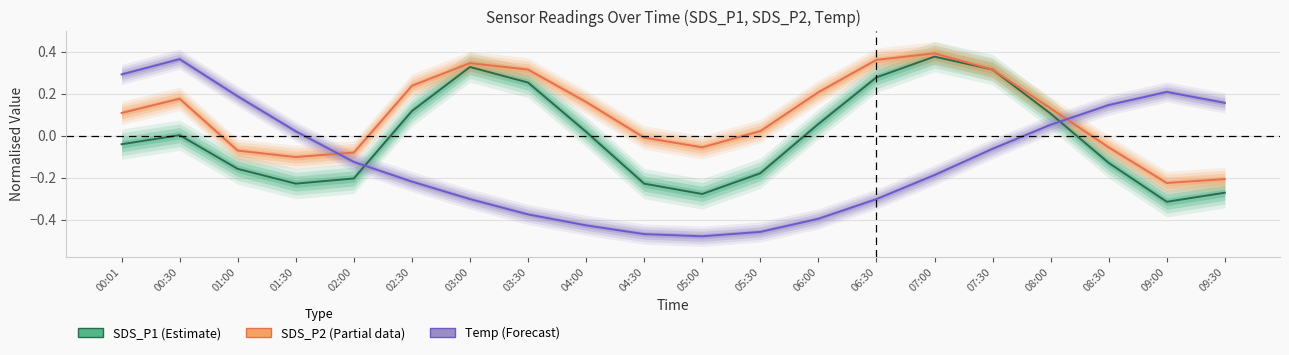

Rank the series at 07:30 from lowest to highest value.

Temp (Forecast), SDS_P1 (Estimate), SDS_P2 (Partial)